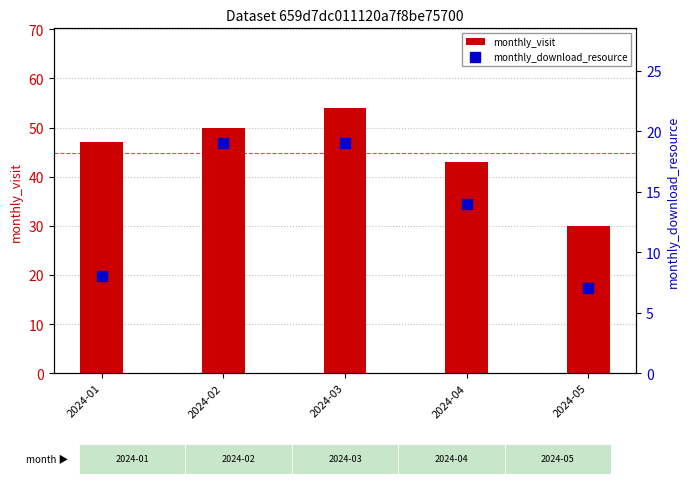

At which category is the sum across all series the highest?

2024-03